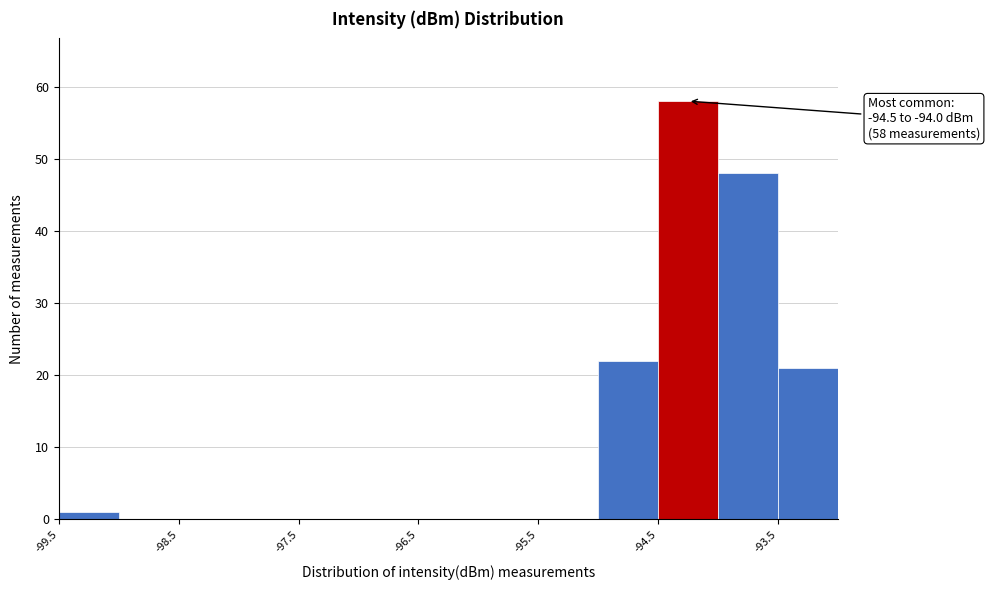

Which range on the x-axis has the tallest bar?

-94.5 to -94.0